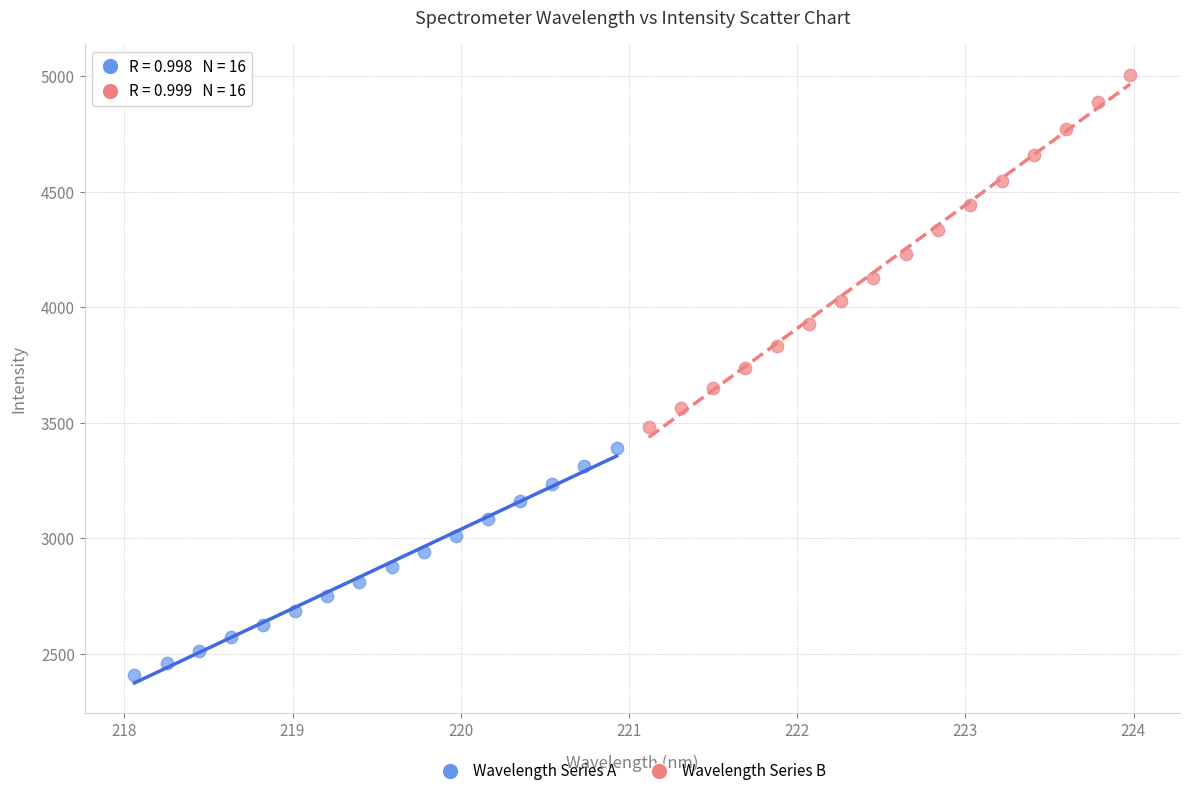

Which series has the widest spread of Y values?

Wavelength Series B